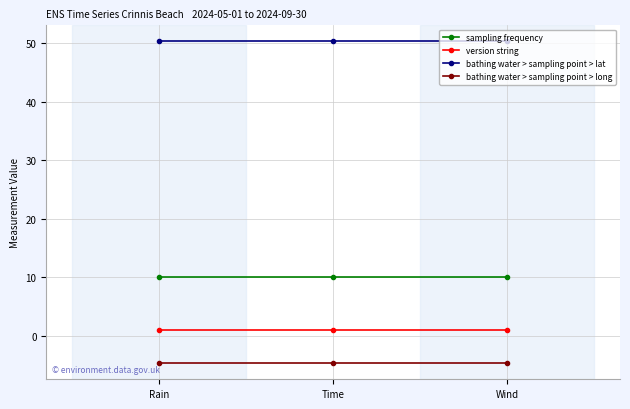

Reading left to right, transcribe all the data shown in this chart.

sampling frequency: 10.0	10.0	10.0
version string: 1.0	1.0	1.0
bathing water > sampling point > lat: 50.3	50.3	50.3
bathing water > sampling point > long: -4.7	-4.7	-4.7